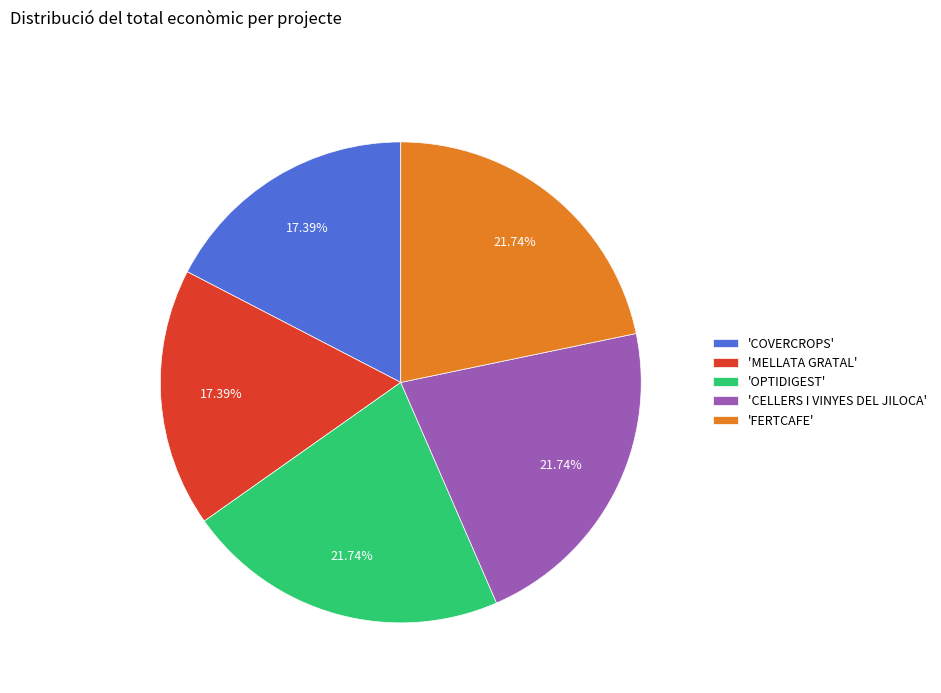

Approximately how many times larger is the value at 'MELLATA GRATAL' compared to 'CELLERS I VINYES DEL JILOCA'?

0.8